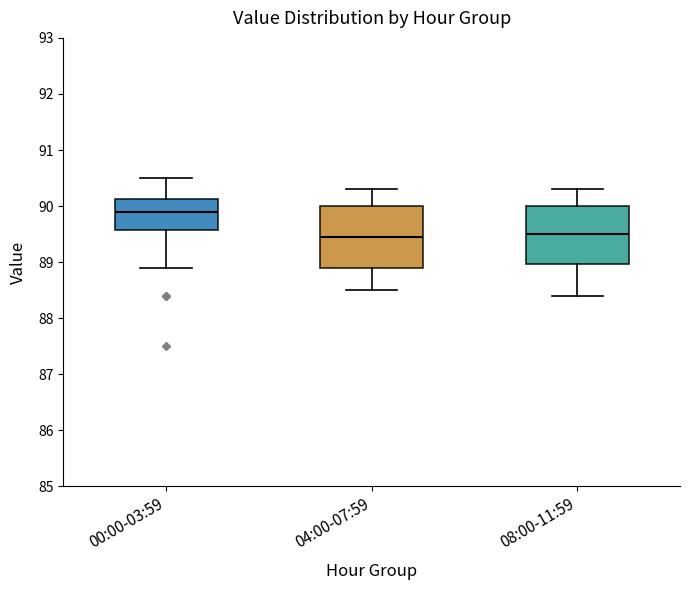

Where does the lower whisker of the box for 08:00-11:59 end on the y-axis? The values are not printed on the chart, so give them approximately, as read against the axis.

88.4